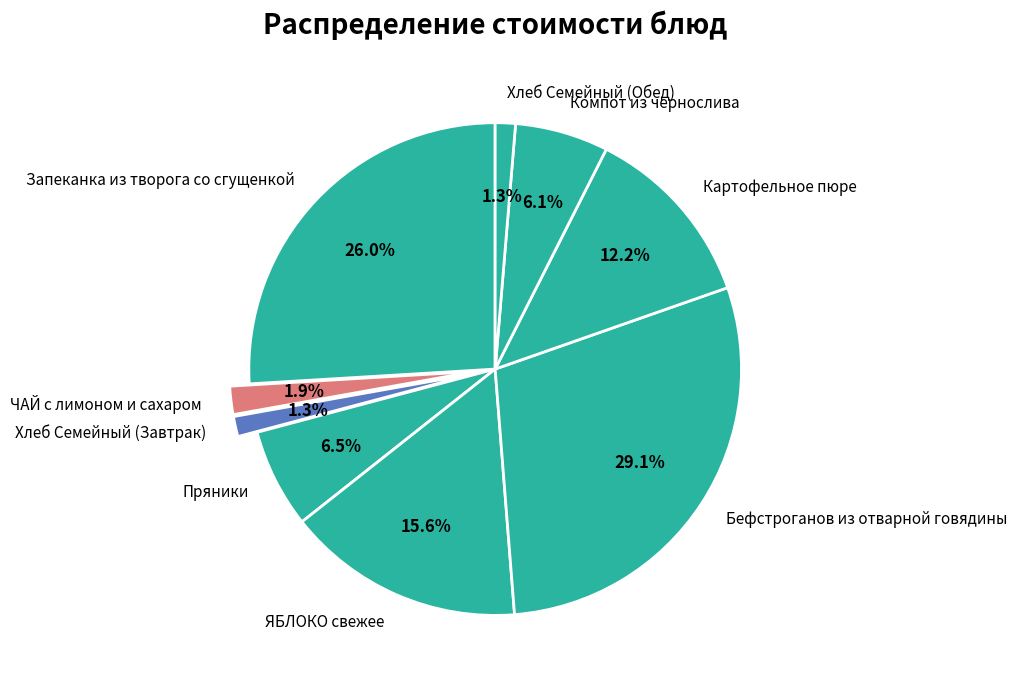

What is the largest slice in the pie chart?

Бефстроганов из отварной говядины